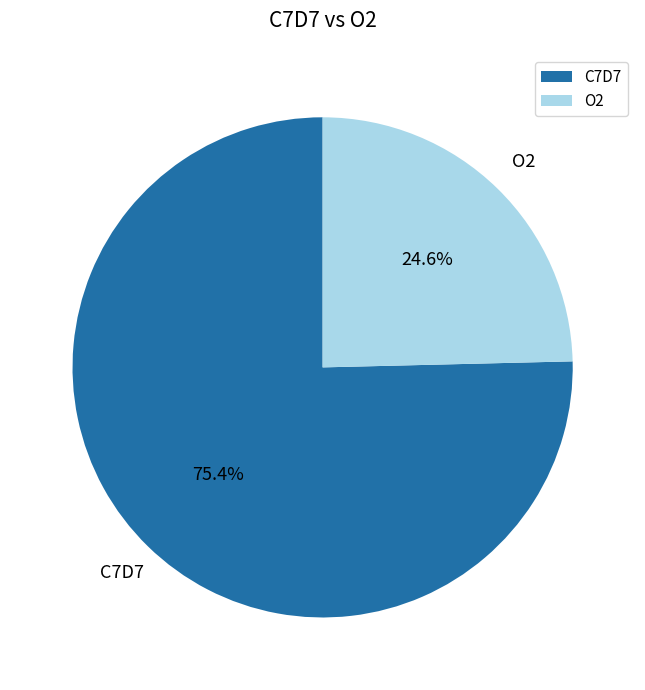

Combined, do C7D7 and O2 account for over 50%?

Yes